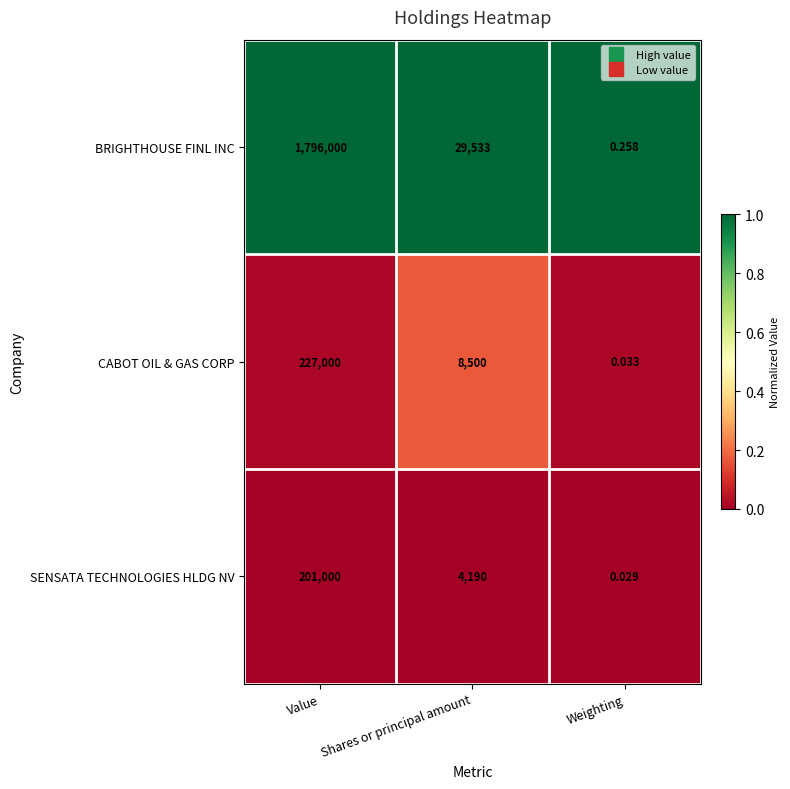

At how many categories does at least one series exceed 0?

3